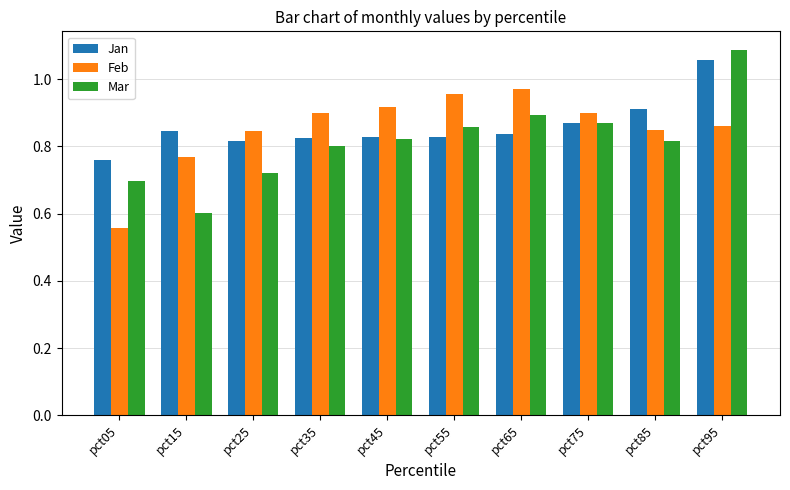

What is the difference between the second highest and second lowest values in the Feb series?

0.2